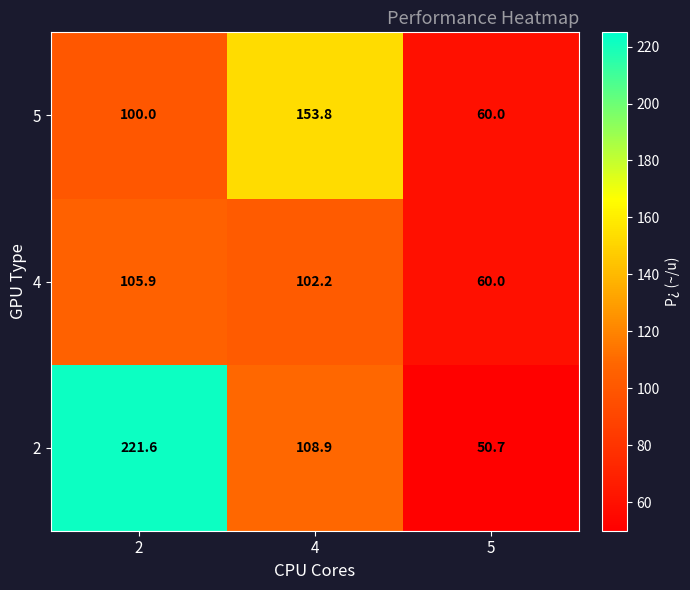

What is the smallest value displayed?

50.7